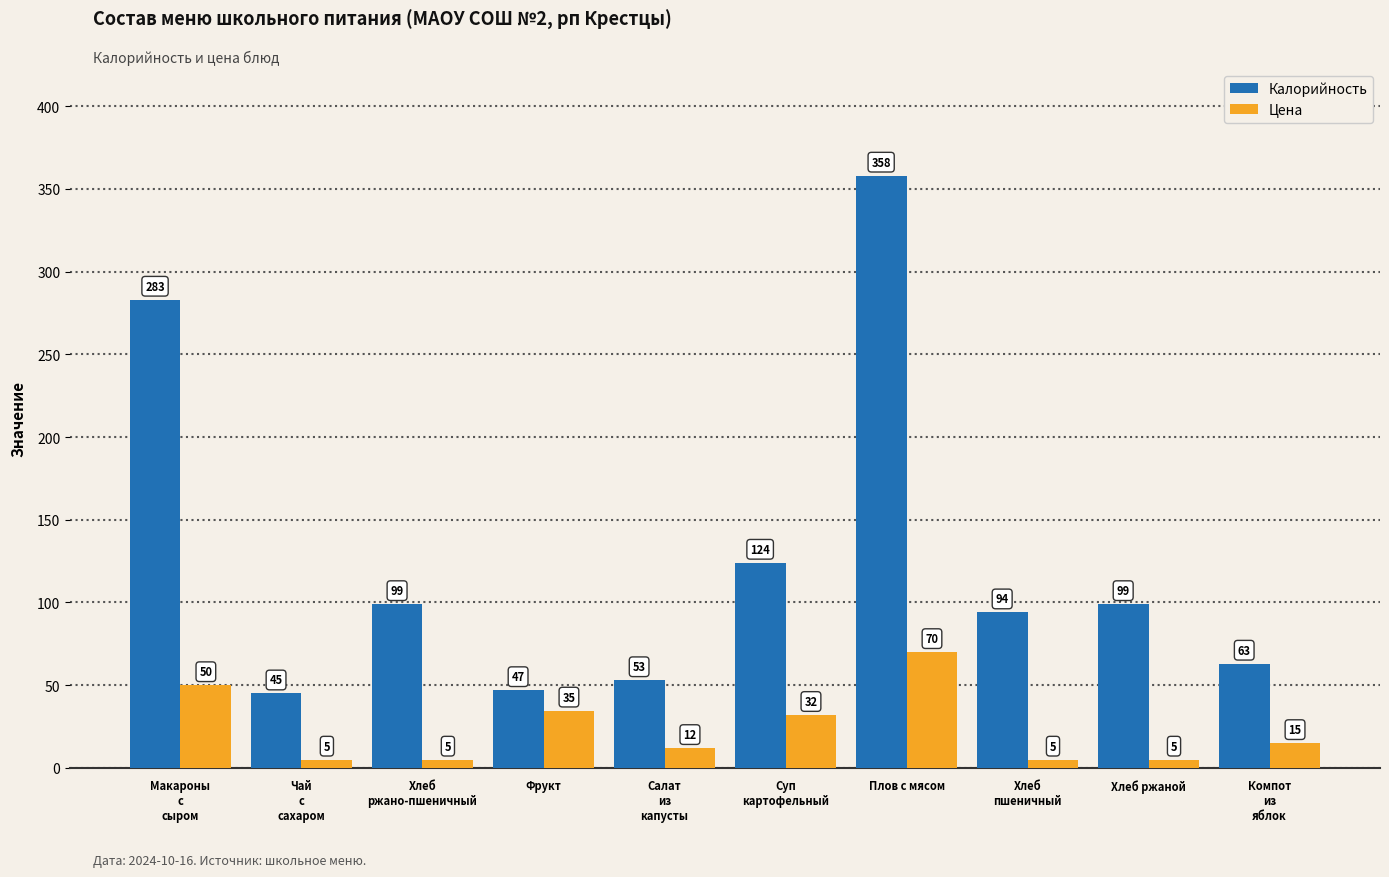

The value of Калорийность at Салат
из
капусты is 53.0. True or false?

True